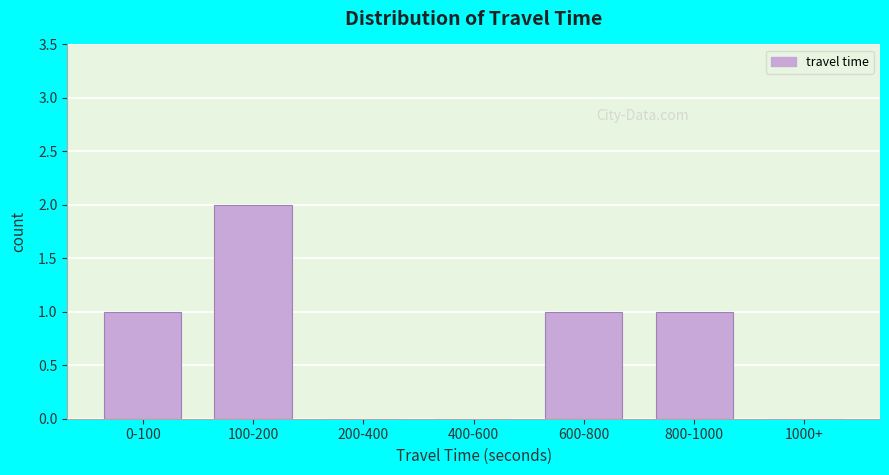

Reading left to right, list all the values displayed in this chart.

0-100=1	100-200=2	200-400=0	400-600=0	600-800=1	800-1000=1	1000+=0